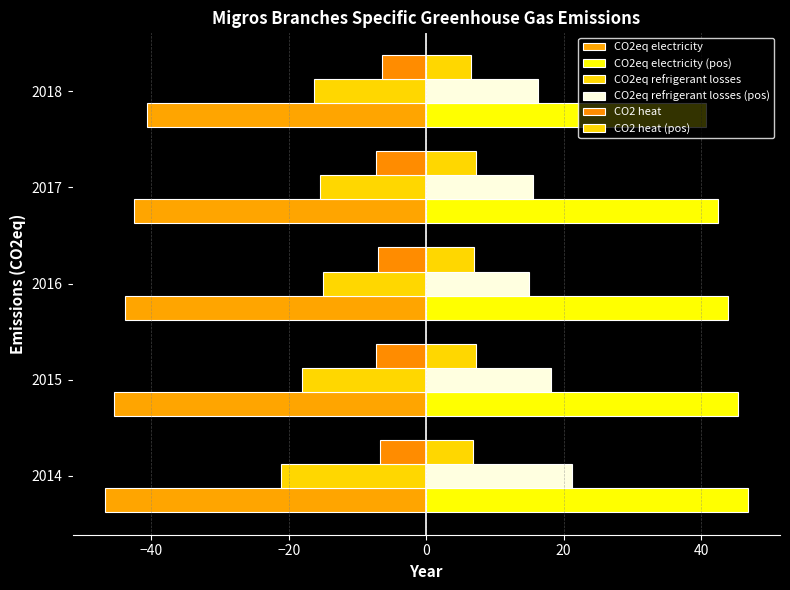

How many data points in CO2eq electricity (pos) are less than 43?

2